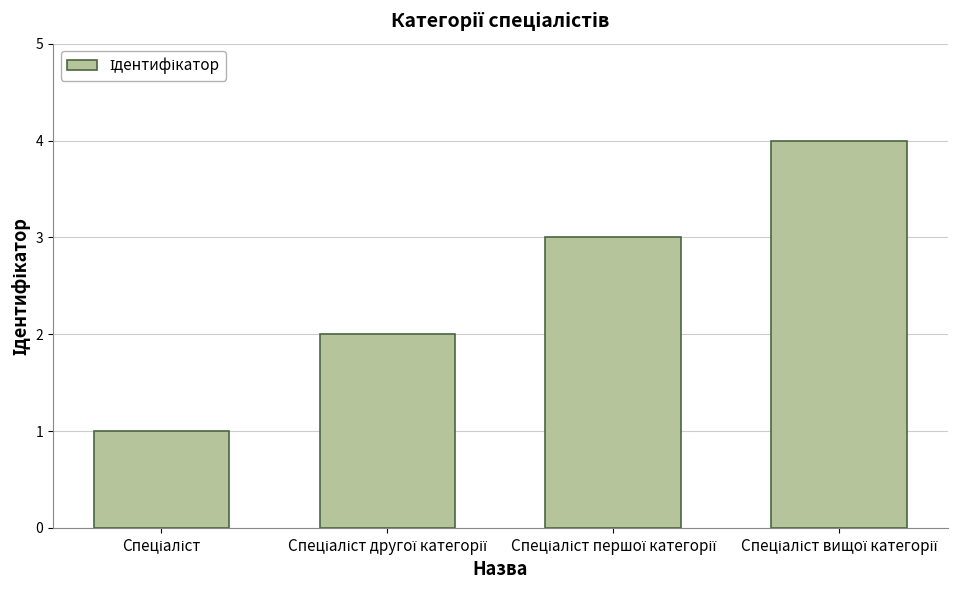

What is the maximum value shown in the chart?

4